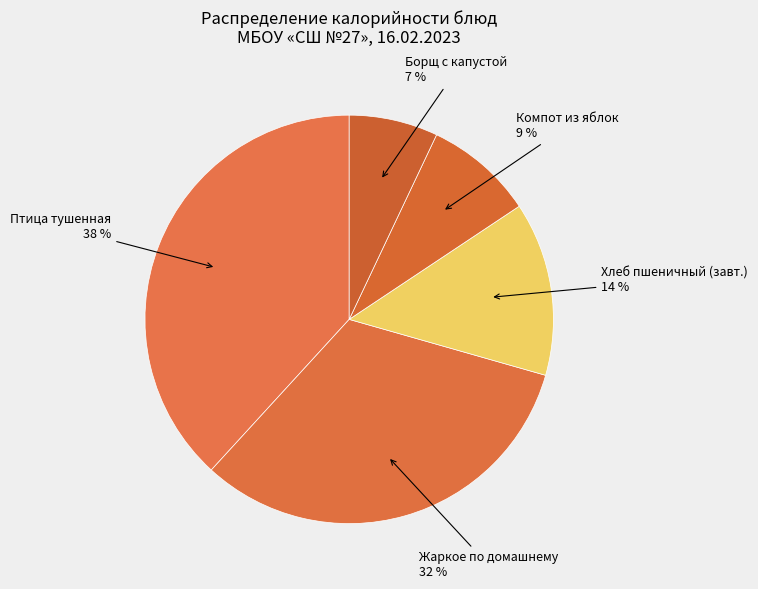

Combined, do Жаркое по домашнему and Борщ с капустой account for over 50%?

No